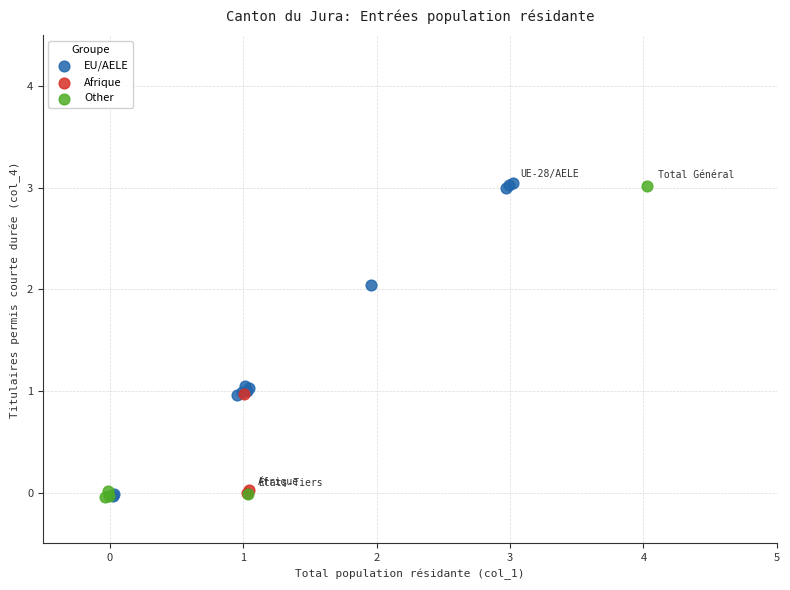

What are all the series names shown in the legend?

EU/AELE, Afrique, Other